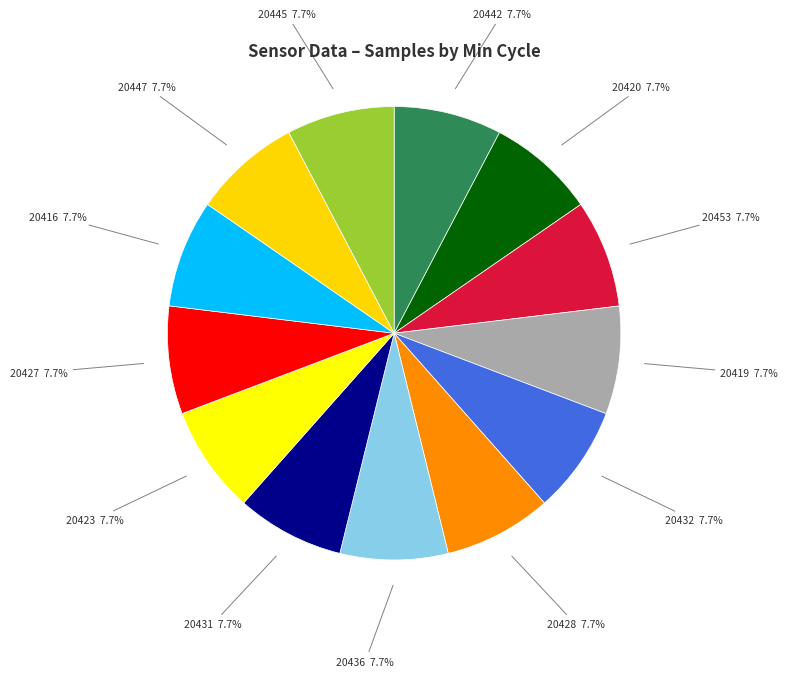

To the nearest percent, what is the combined percentage of 20447 and 20423?

15%